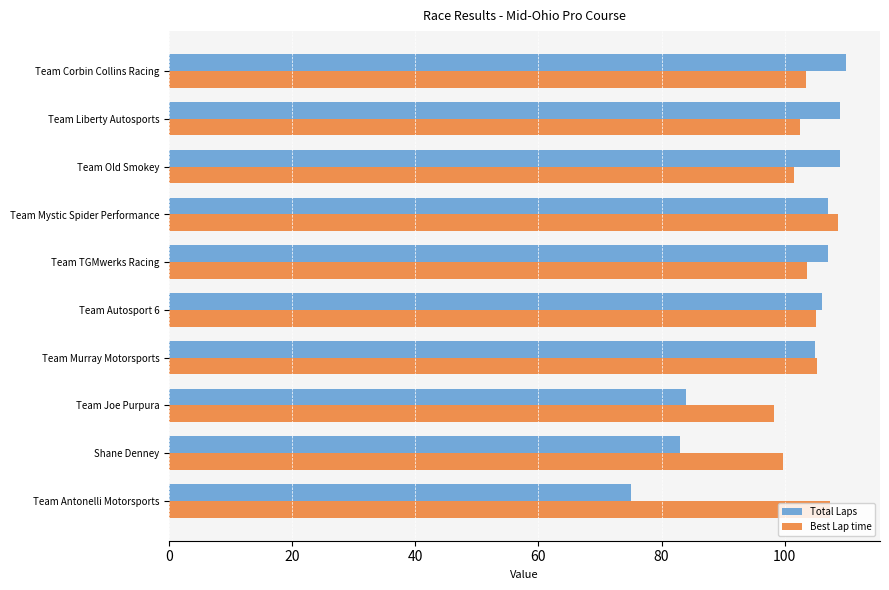

What is the smallest value displayed?

75.0